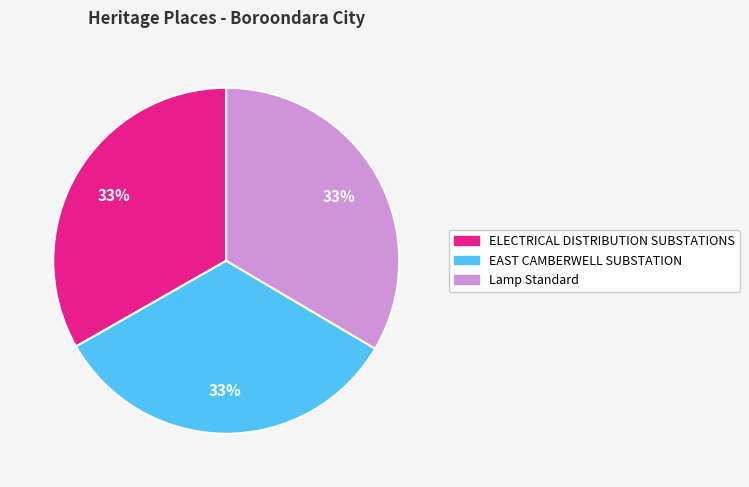

Combined, do ELECTRICAL DISTRIBUTION SUBSTATIONS and Lamp Standard account for over 50%?

Yes